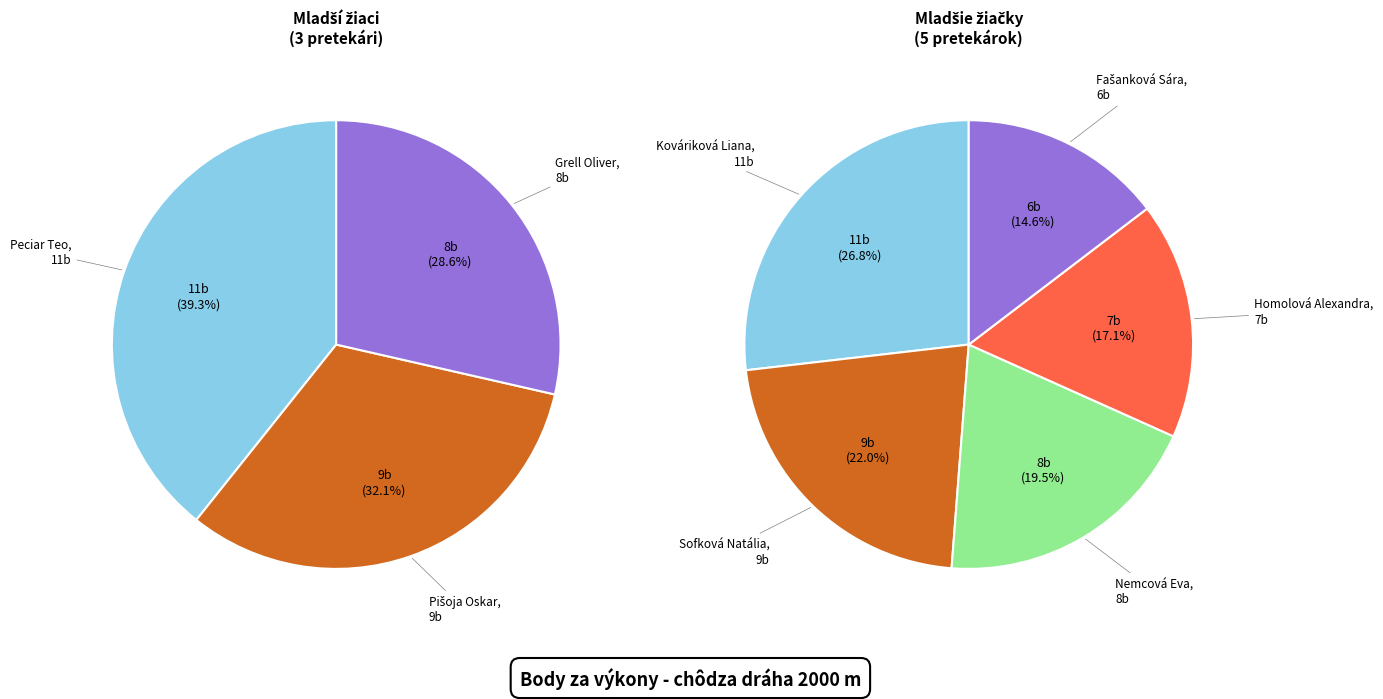

True or false: Fašanková Sára accounts for 9% of the total.

True